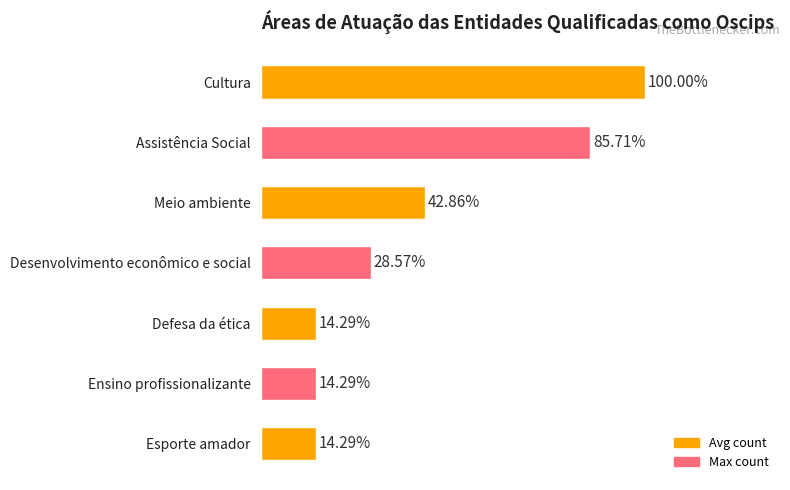

Are the bars horizontal?

Yes